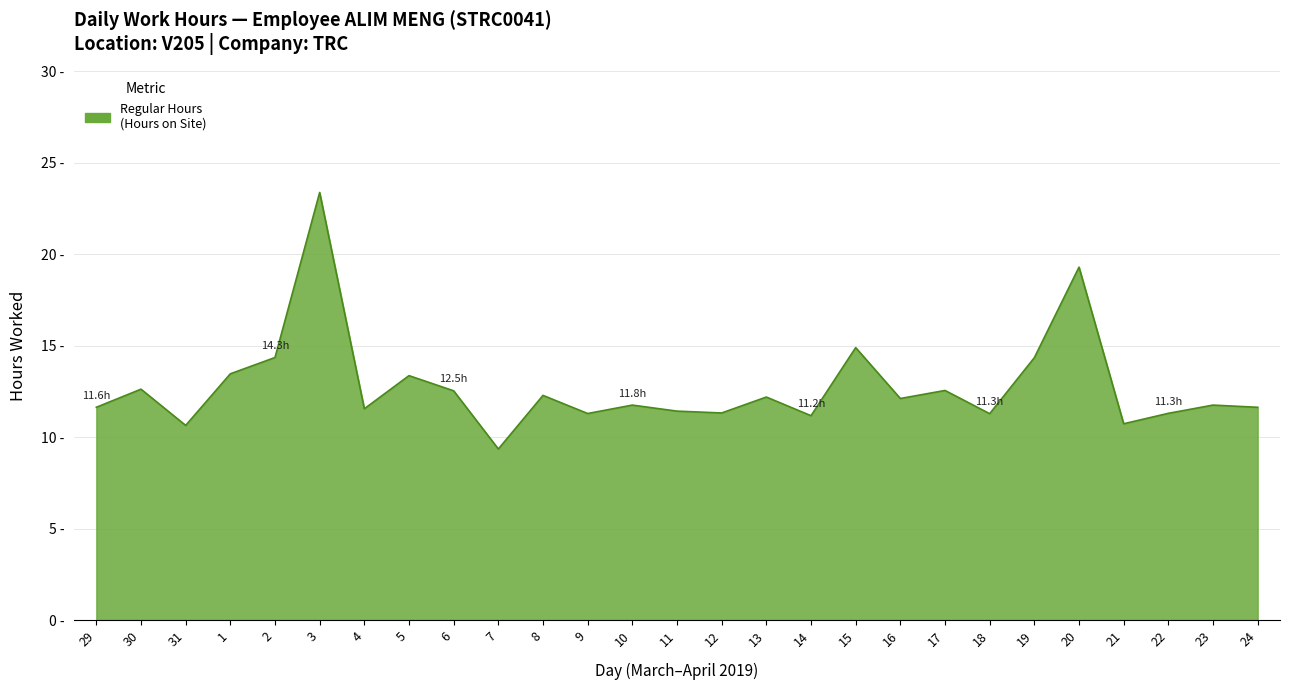

Approximately how many times larger is the value at 3 compared to 9?

2.1